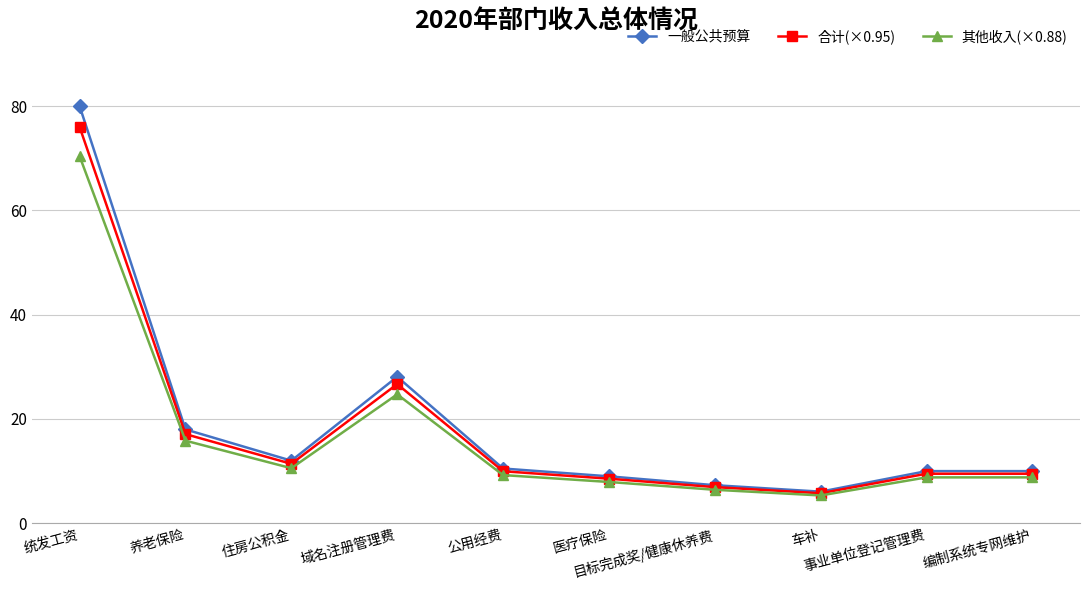

What is the value of the 其他收入(×0.88) point at the 5th from the left?

9.2